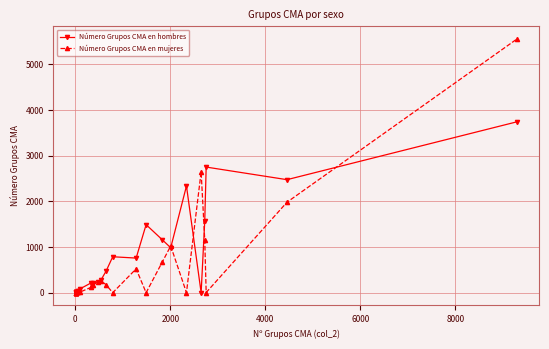

True or false: Número Grupos CMA en mujeres has a value of 4640 at 22.

False